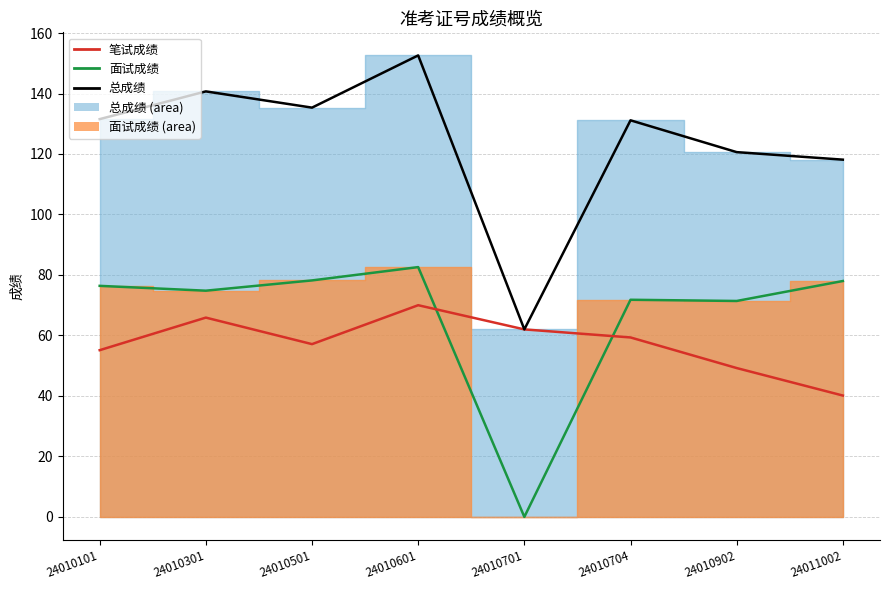

What is the average value?

57.4